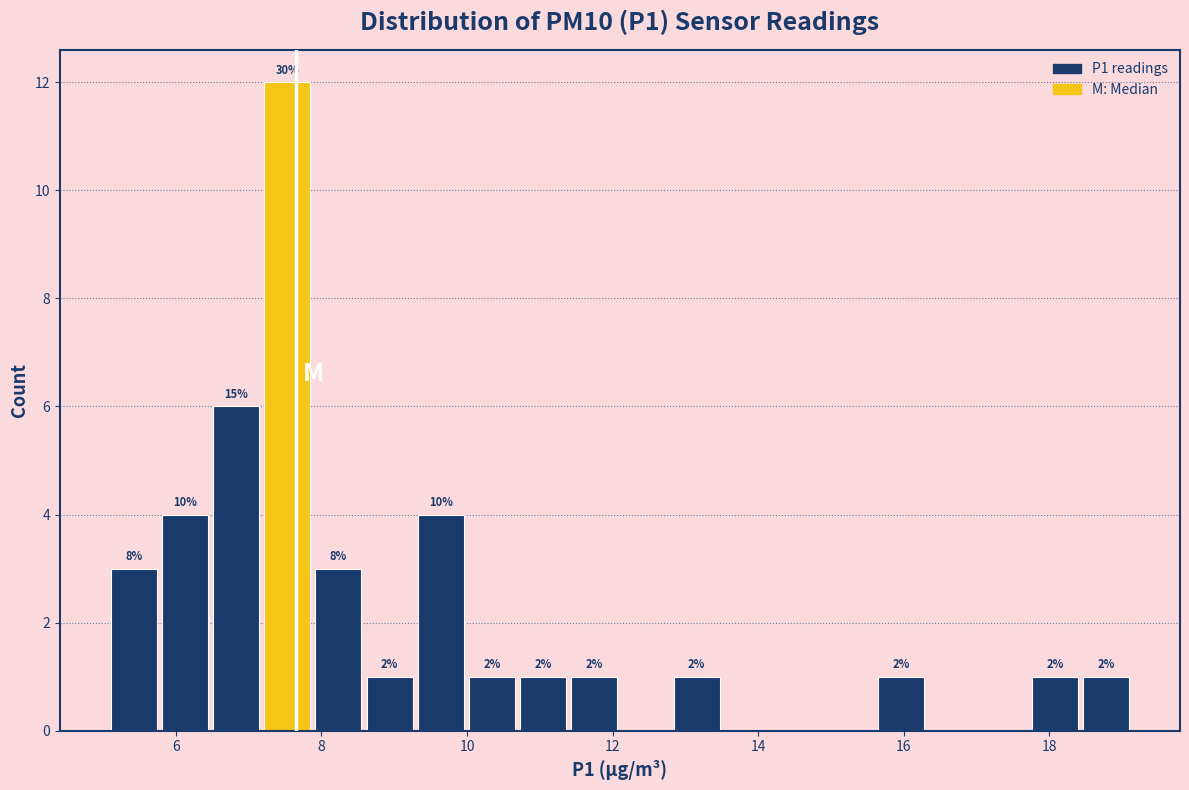

Around what value on the x-axis is the tallest bar? Give the approximate position of its centre, as read against the axis.

7.6